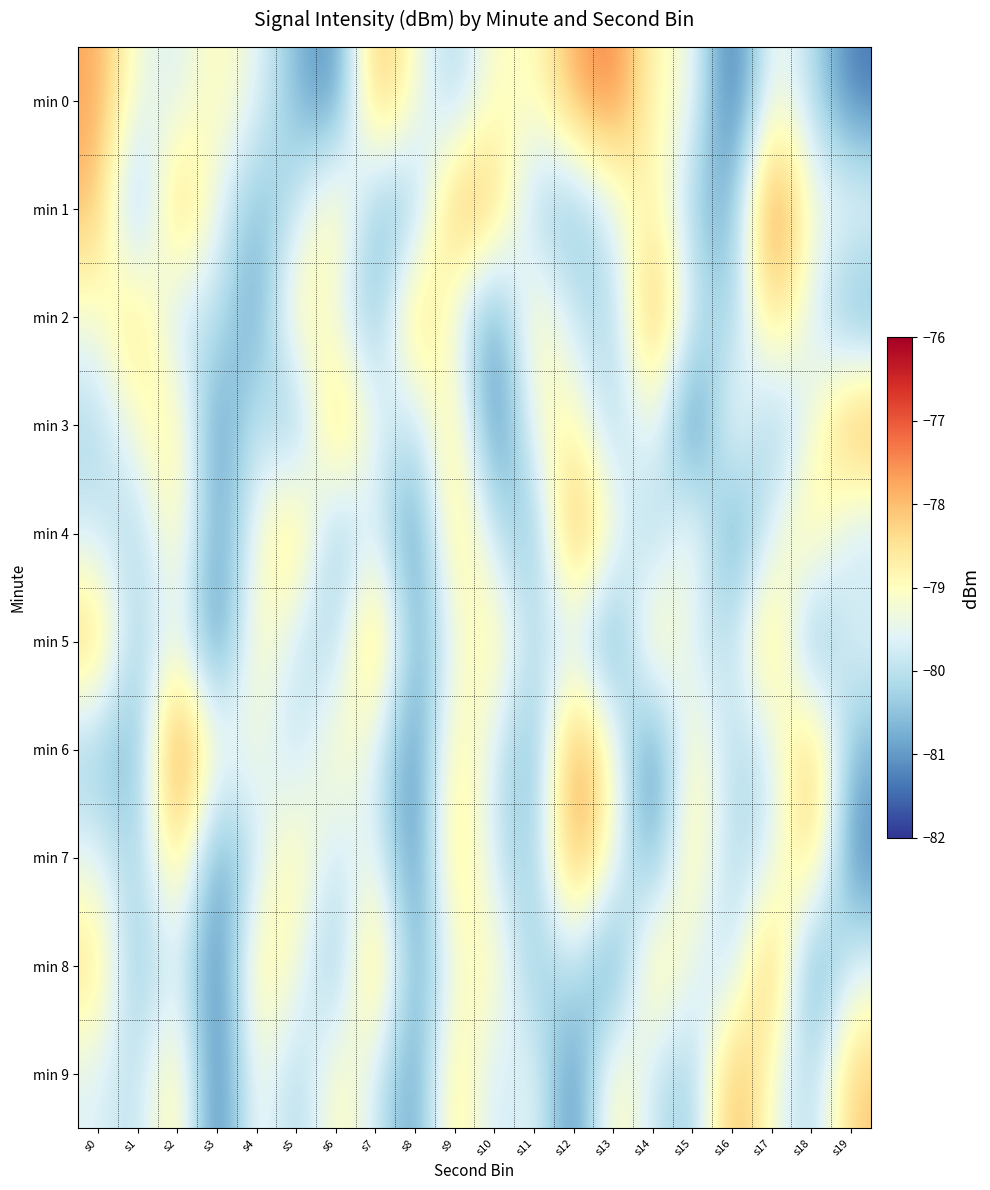

Reading left to right, extract all data points from this chart.

min 0: s0=-77.7	s1=-79.3	s2=-79.7	s3=-78.8	s4=-79.5	s5=-80.6	s6=-81.4	s7=-77.8	s8=-79.2	s9=-80.3	s10=-78.9	s11=-79.1	s12=-77.8	s13=-77.3	s14=-79.0	s15=-79.2	s16=-81.8	s17=-79.1	s18=-80.0	s19=-81.4
min 1: s0=-78.0	s1=-81.0	s2=-77.7	s3=-79.5	s4=-80.7	s5=-79.9	s6=-78.4	s7=-80.7	s8=-80.5	s9=-77.7	s10=-78.0	s11=-80.3	s12=-80.7	s13=-79.6	s14=-78.6	s15=-80.4	s16=-80.9	s17=-76.8	s18=-79.3	s19=-79.2
min 2: s0=-79.2	s1=-78.1	s2=-80.2	s3=-79.9	s4=-81.1	s5=-78.5	s6=-79.3	s7=-80.8	s8=-77.9	s9=-79.4	s10=-81.2	s11=-78.7	s12=-79.9	s13=-80.3	s14=-77.5	s15=-79.8	s16=-80.5	s17=-78.2	s18=-79.6	s19=-81.0
min 3: s0=-80.2	s1=-79.1	s2=-78.5	s3=-81.3	s4=-79.7	s5=-80.9	s6=-77.8	s7=-79.5	s8=-80.1	s9=-78.3	s10=-81.6	s11=-79.2	s12=-78.7	s13=-80.4	s14=-79.0	s15=-81.8	s16=-78.9	s17=-80.6	s18=-79.4	s19=-77.5
min 4: s0=-79.8	s1=-80.3	s2=-78.6	s3=-81.1	s4=-79.3	s5=-78.0	s6=-80.7	s7=-79.5	s8=-81.4	s9=-78.2	s10=-79.9	s11=-80.8	s12=-77.4	s13=-79.1	s14=-80.5	s15=-78.8	s16=-81.2	s17=-79.6	s18=-78.4	s19=-80.0
min 5: s0=-78.0	s1=-80.5	s2=-79.2	s3=-81.5	s4=-78.7	s5=-79.9	s6=-80.3	s7=-77.6	s8=-81.0	s9=-79.4	s10=-78.5	s11=-80.2	s12=-79.7	s13=-81.3	s14=-78.3	s15=-79.8	s16=-80.1	s17=-77.9	s18=-81.1	s19=-79.5
min 6: s0=-80.4	s1=-80.9	s2=-76.8	s3=-79.3	s4=-79.2	s5=-80.1	s6=-78.8	s7=-79.6	s8=-81.4	s9=-78.5	s10=-79.7	s11=-80.9	s12=-77.3	s13=-79.0	s14=-81.6	s15=-78.6	s16=-80.2	s17=-79.8	s18=-77.7	s19=-80.7
min 7: s0=-79.5	s1=-80.4	s2=-78.2	s3=-81.2	s4=-79.8	s5=-78.6	s6=-80.0	s7=-79.3	s8=-81.5	s9=-78.1	s10=-79.9	s11=-80.5	s12=-77.5	s13=-79.2	s14=-81.0	s15=-78.4	s16=-80.3	s17=-79.7	s18=-78.0	s19=-81.3
min 8: s0=-78.3	s1=-80.7	s2=-79.4	s3=-81.6	s4=-78.5	s5=-79.1	s6=-80.8	s7=-77.7	s8=-81.1	s9=-79.2	s10=-78.7	s11=-80.6	s12=-79.8	s13=-81.4	s14=-78.2	s15=-79.5	s16=-80.2	s17=-77.4	s18=-81.3	s19=-79.6
min 9: s0=-79.6	s1=-80.1	s2=-78.4	s3=-81.7	s4=-79.0	s5=-80.4	s6=-78.8	s7=-79.7	s8=-81.2	s9=-78.3	s10=-80.0	s11=-79.3	s12=-81.5	s13=-78.6	s14=-79.9	s15=-80.5	s16=-77.6	s17=-79.2	s18=-80.3	s19=-78.1